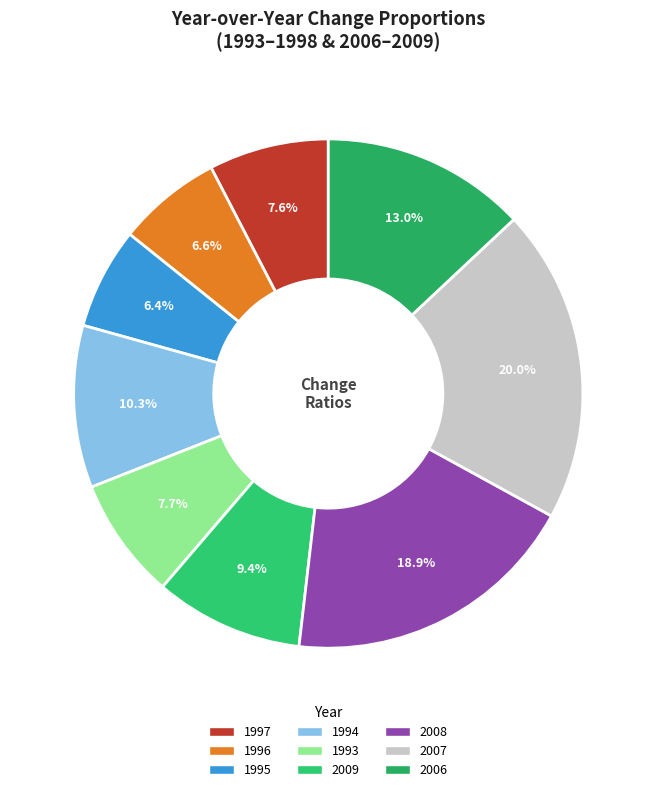

Which has a higher value, 1993 or 1997?

1993